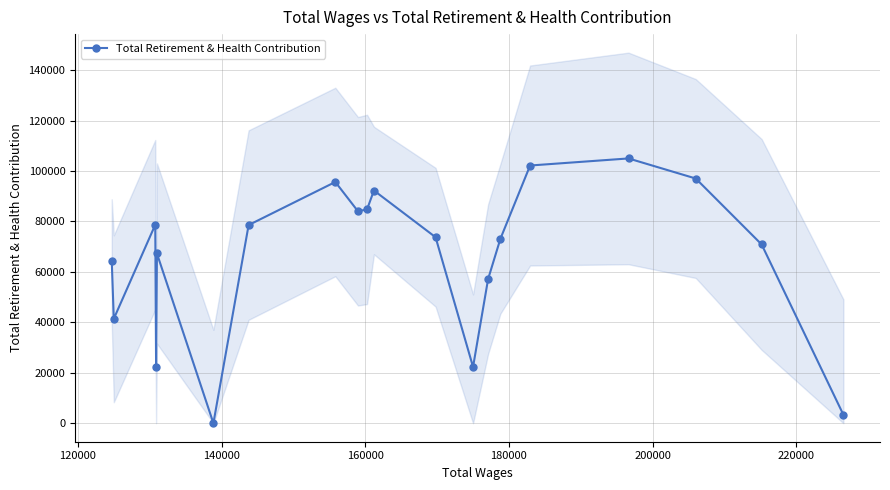

In Total Retirement & Health Contribution, how many points are higher than both neighbors (excluding endpoints)?

5